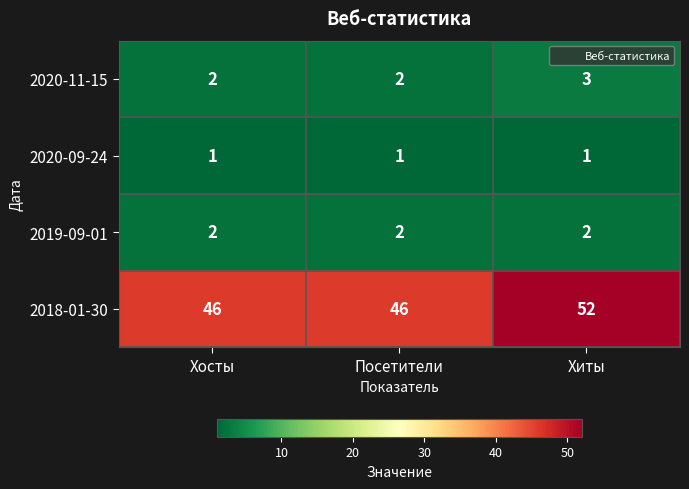

What is the spread (max minus min) of values at Хиты?

51